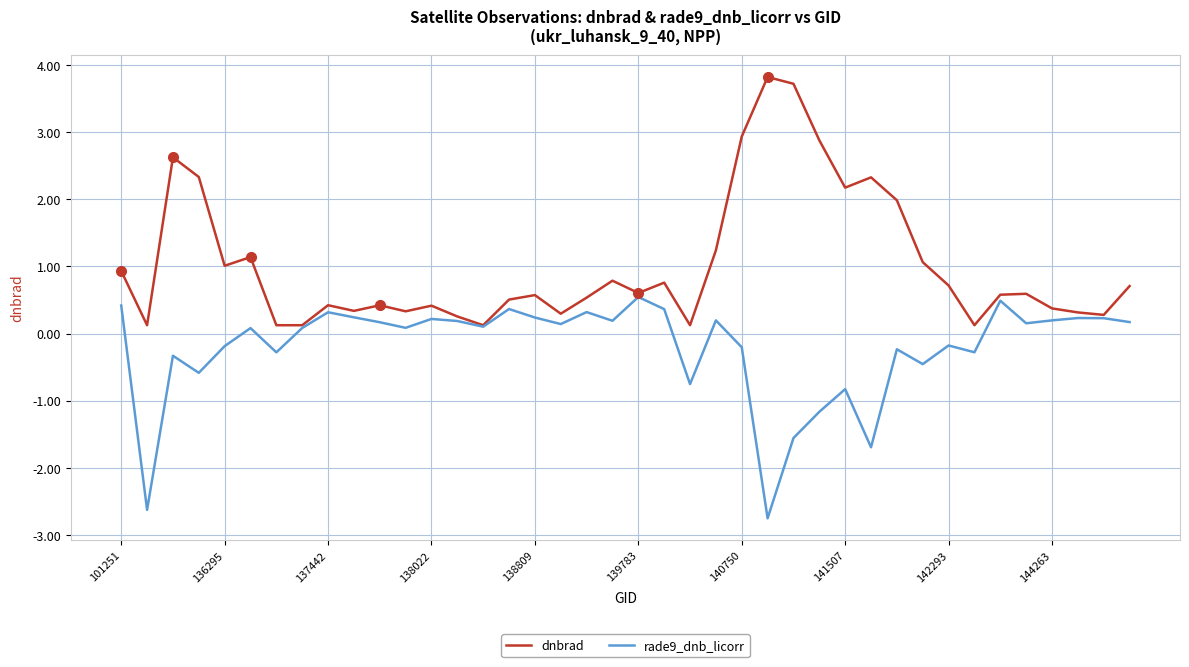

What is the greatest value displayed?

3.8